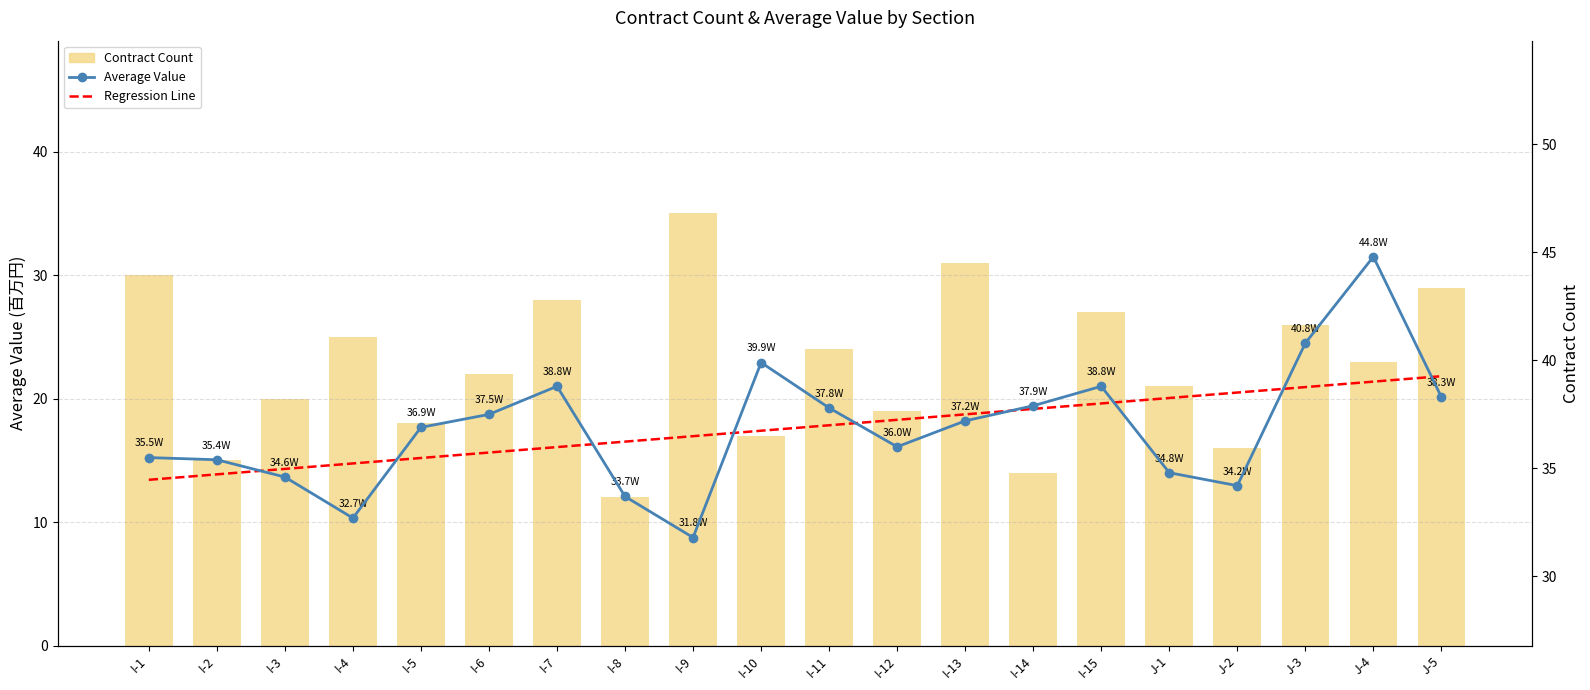

What position from the left is I-15?

15